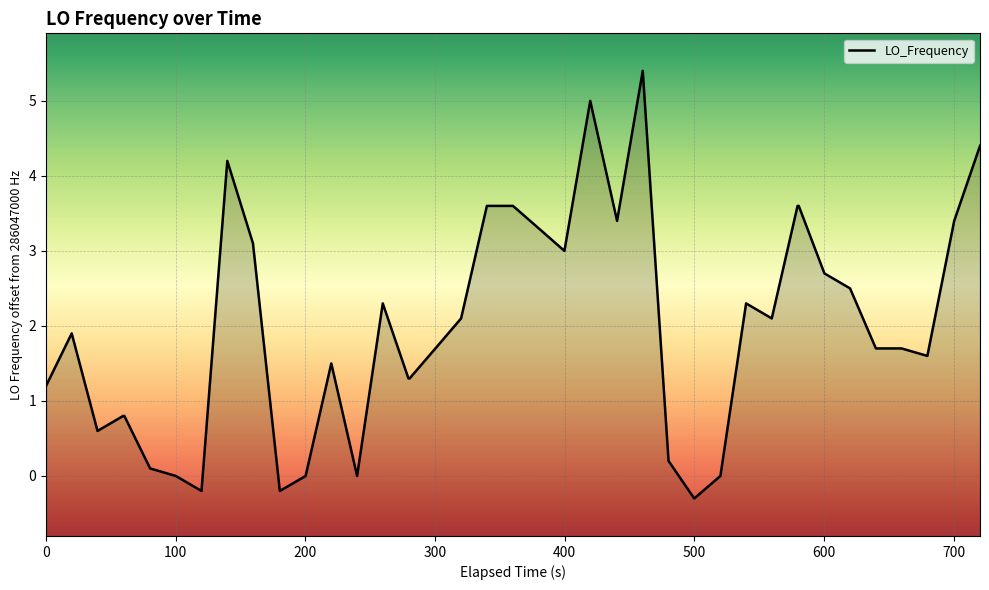

How many values are below zero?

3